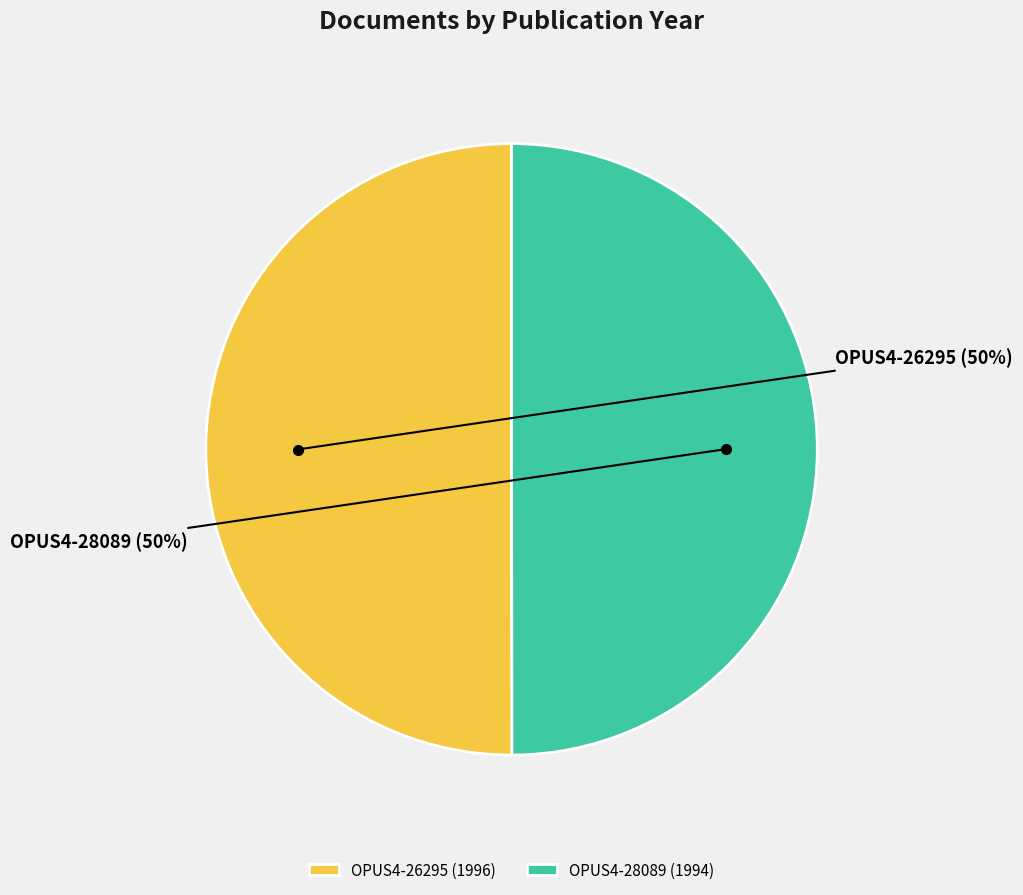

To the nearest percent, what is the average slice percentage?

50%